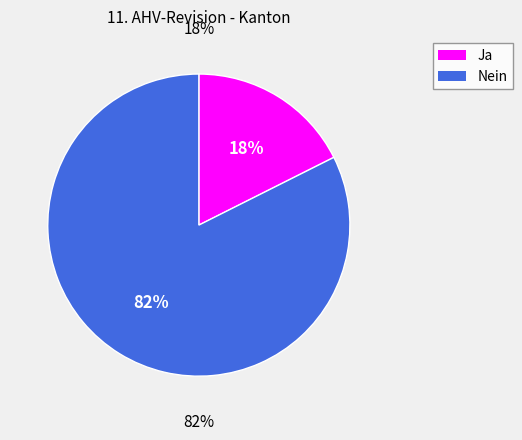

Which category has the smallest portion of the pie?

Ja